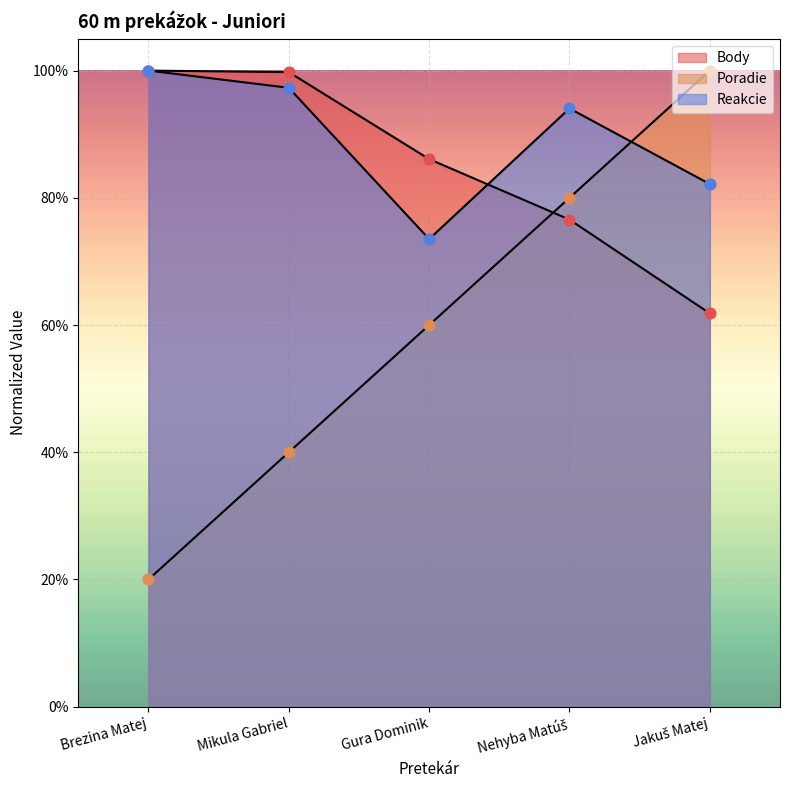

At which category is the sum across all series the highest?

Nehyba Matúš